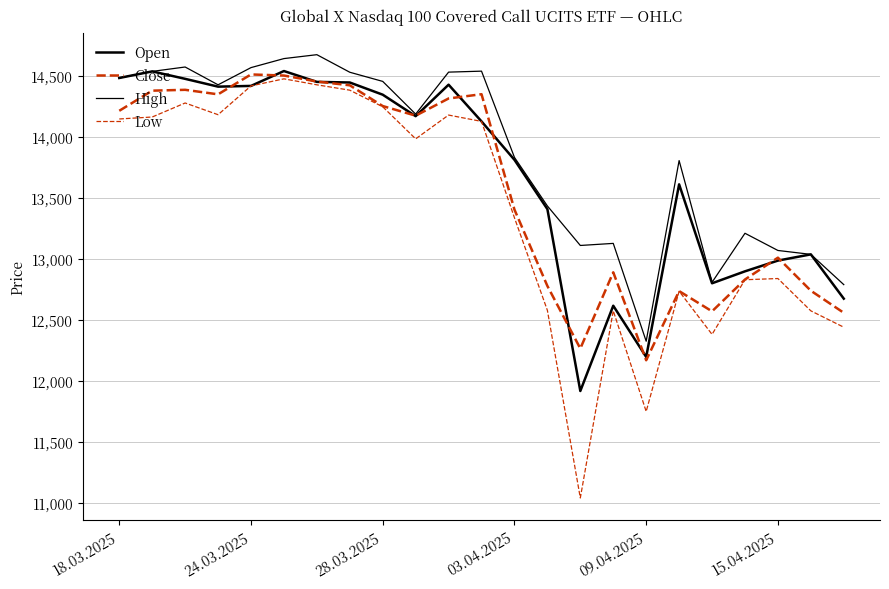

Does the chart have visible grid lines?

Yes